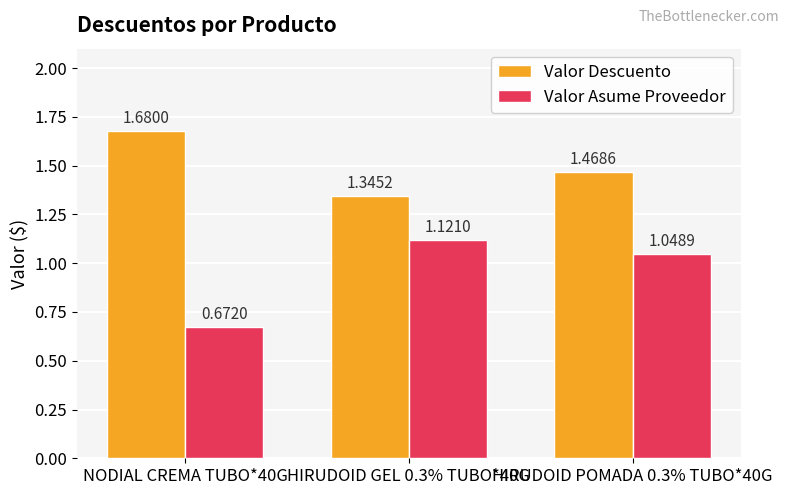

How many Valor Asume Proveedor values are between 0 and 1?

1